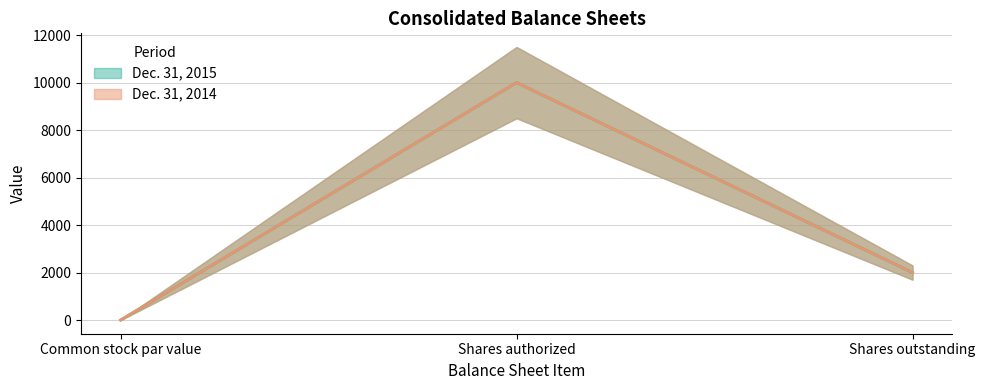

Rank the series by their maximum value, from lowest to highest.

Dec. 31, 2015, Dec. 31, 2014